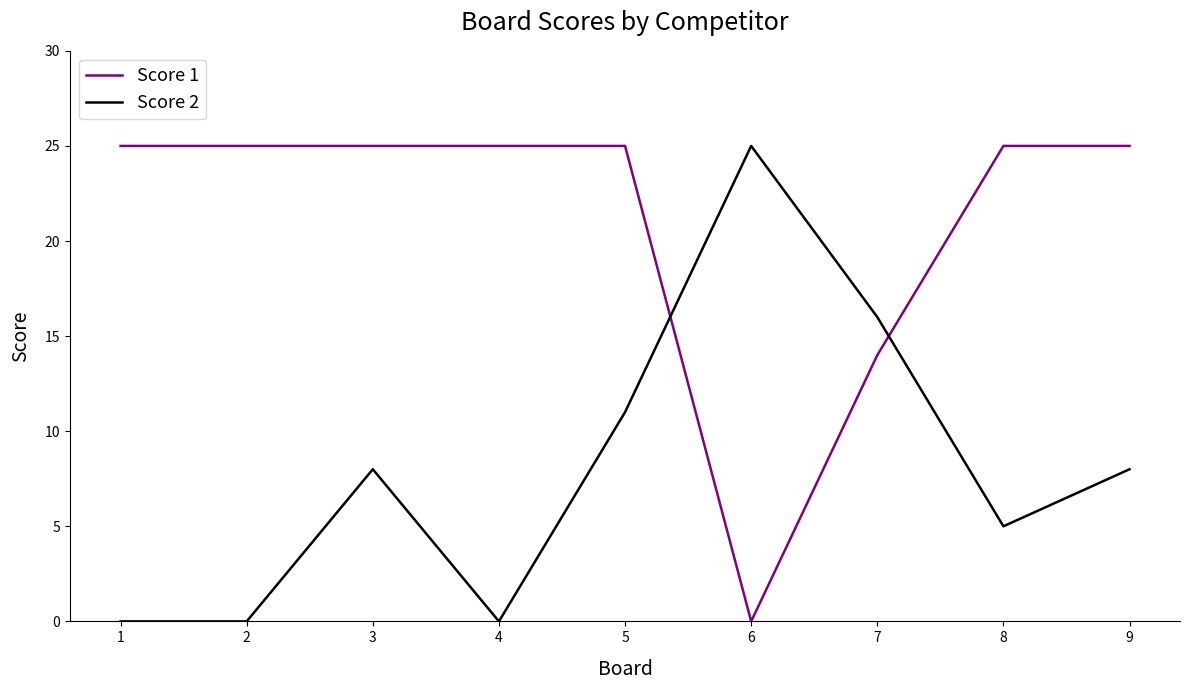

Count the number of categories in the chart.

9